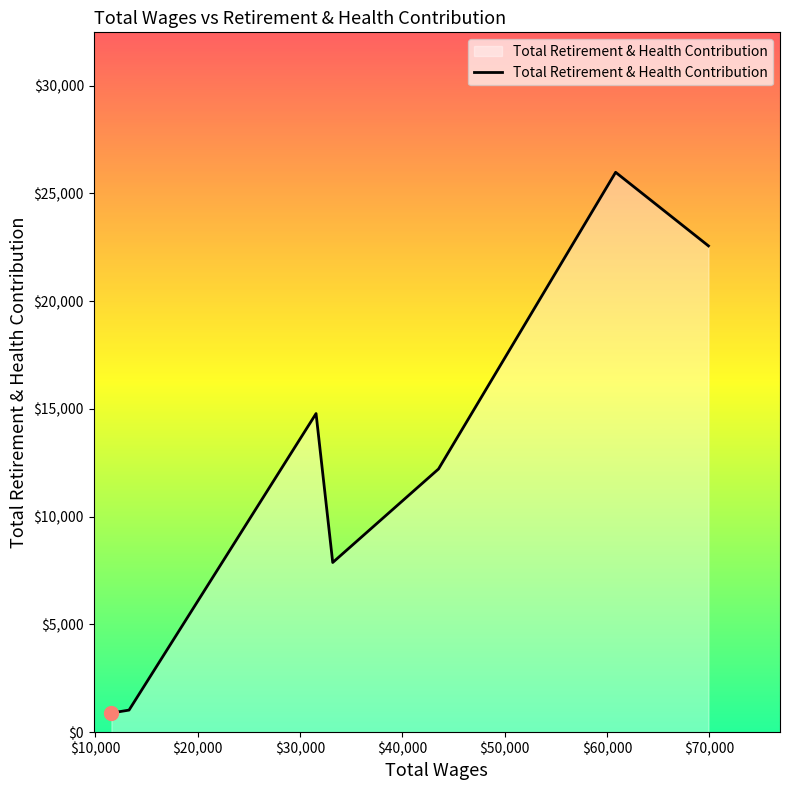

What is the sum of all values?

85337